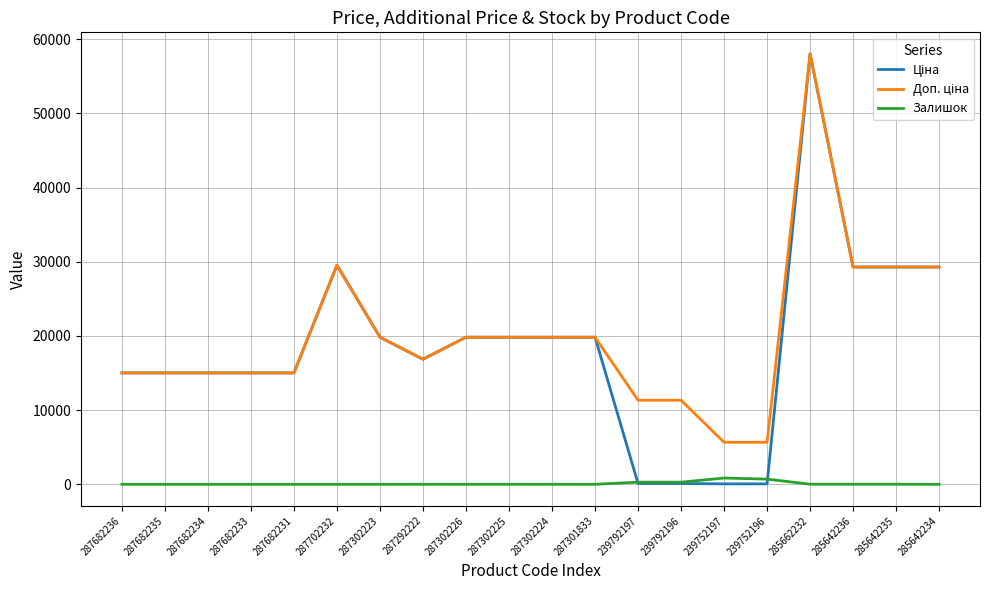

What is the difference between the highest and lowest values at 287301833?

19831.1